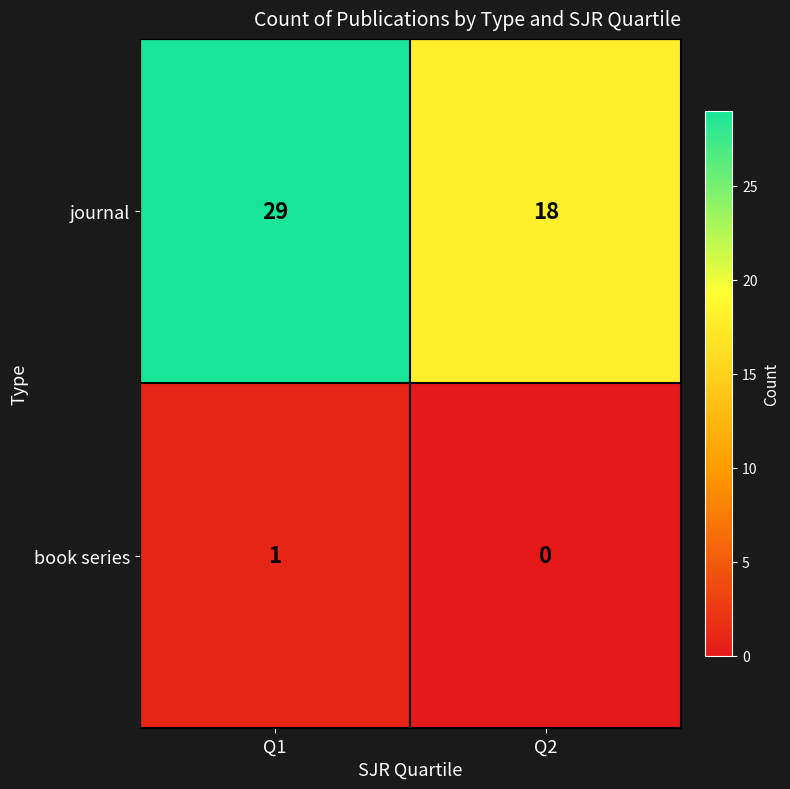

What is the spread (max minus min) of values at Q1?

28